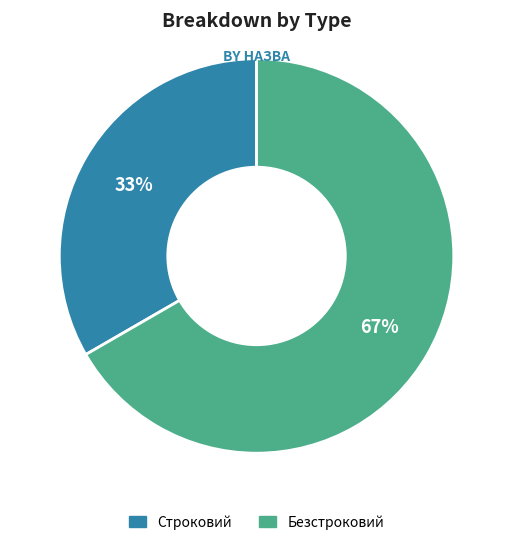

To the nearest percent, what portion does Безстроковий represent?

67%